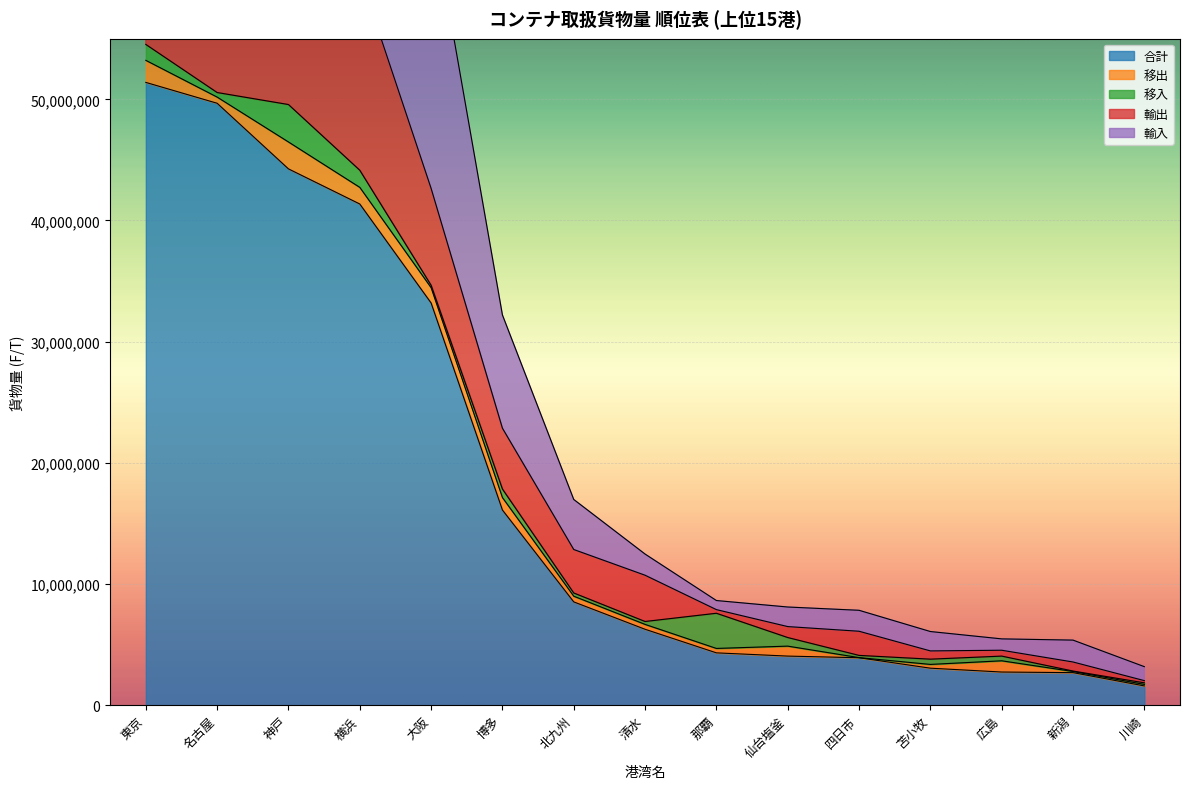

What is the sum of all 合計 values?

273109701